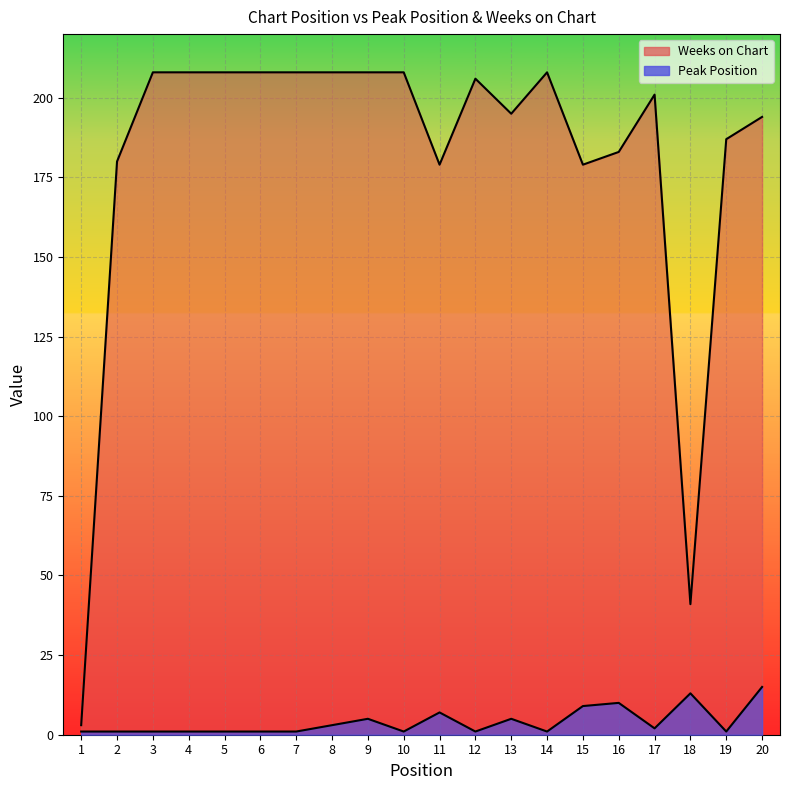

What is the maximum value shown in the chart?

208